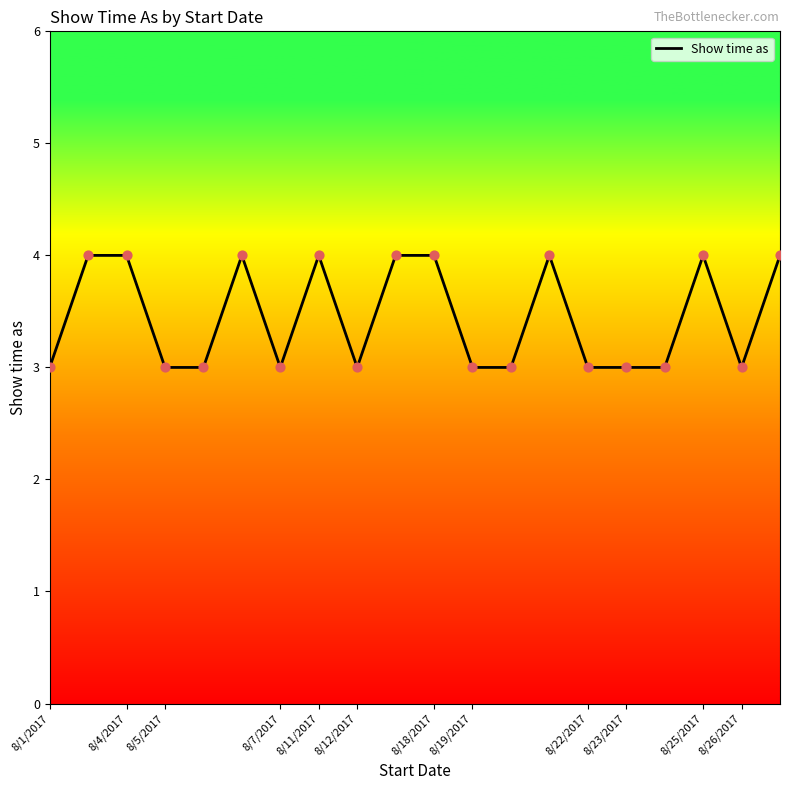

What is the maximum value shown in the chart?

4